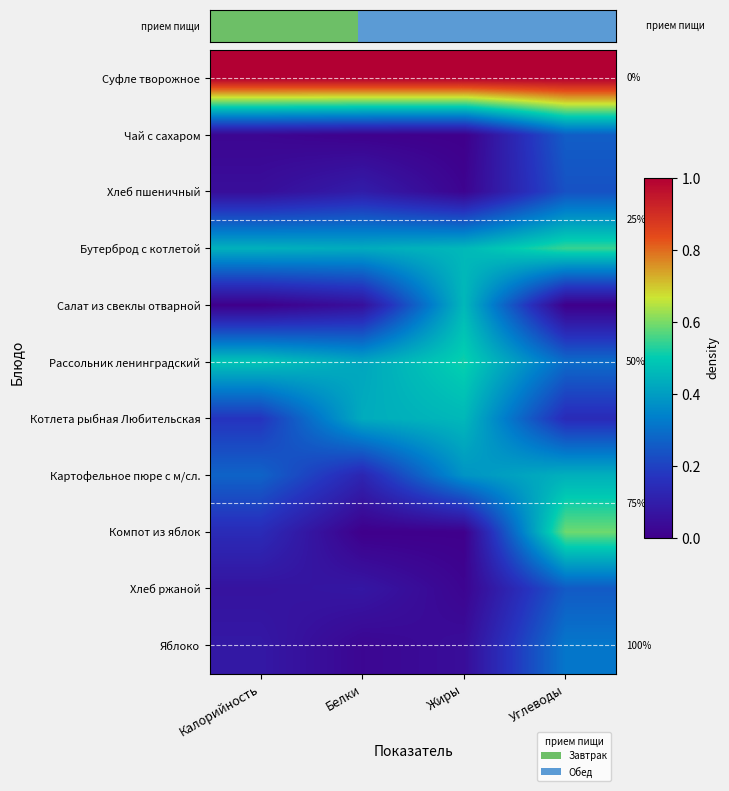

True or false: Компот из яблок has a value of 0.0 at Жиры.

True